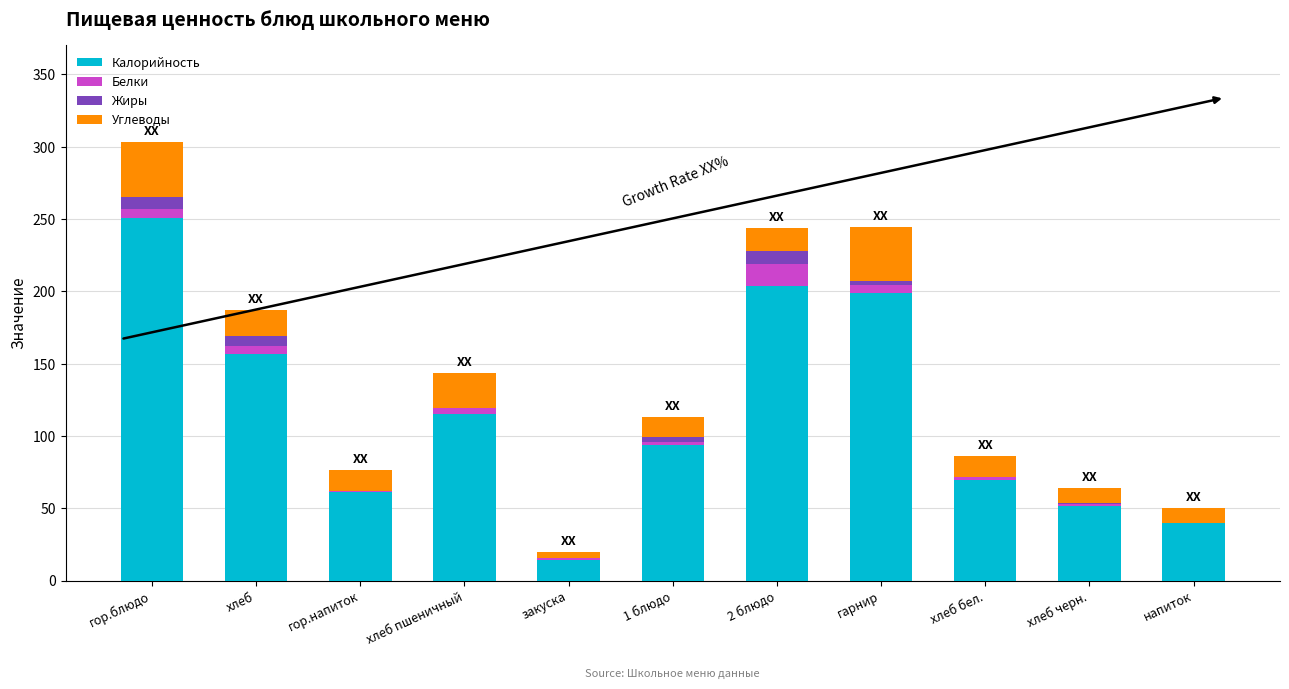

At which label does Калорийность reach its peak?

гор.блюдо